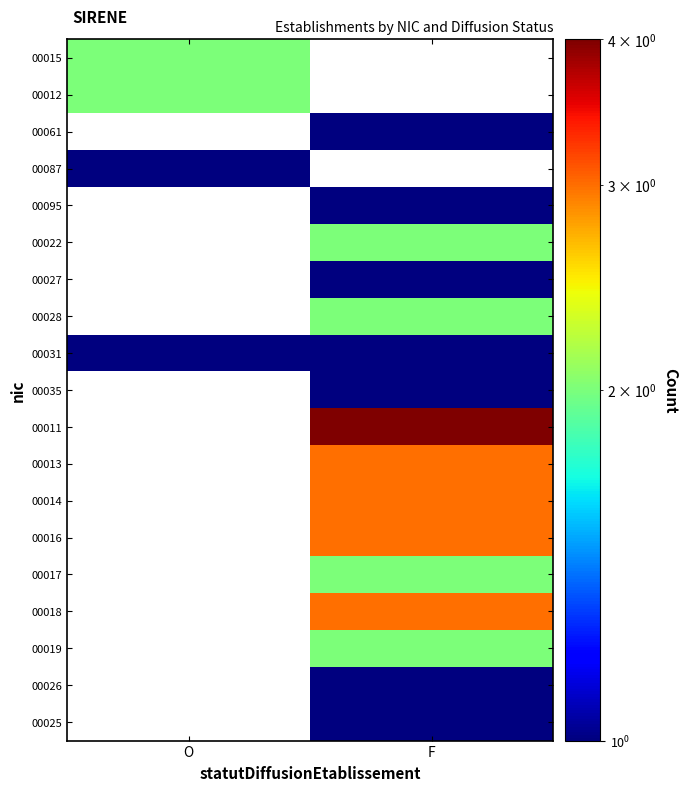

The 00028 series shows 2.0 at F. True or false?

True